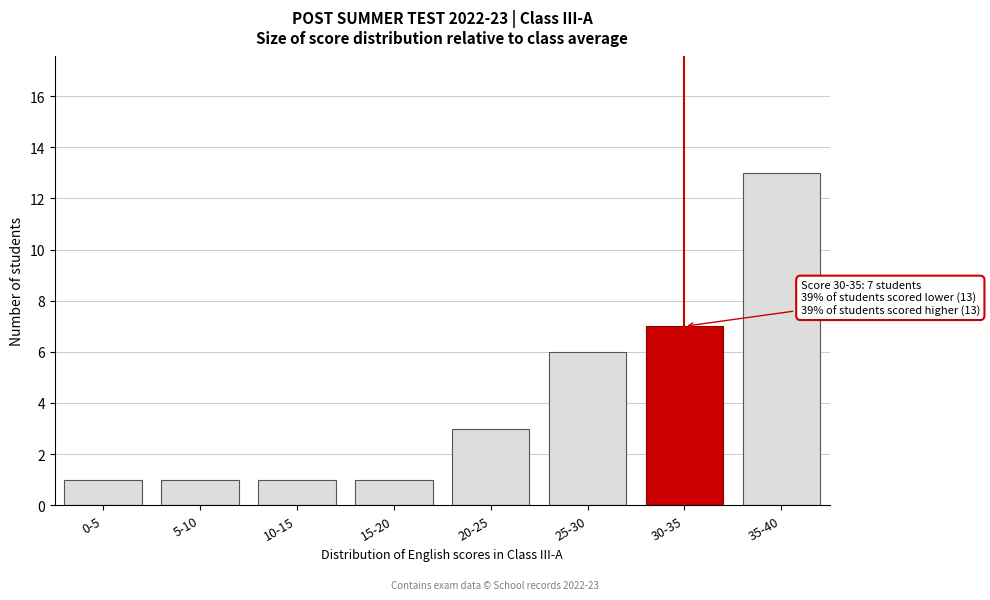

Reading left to right, extract all data points from this chart.

1	1	1	1	3	6	7	13